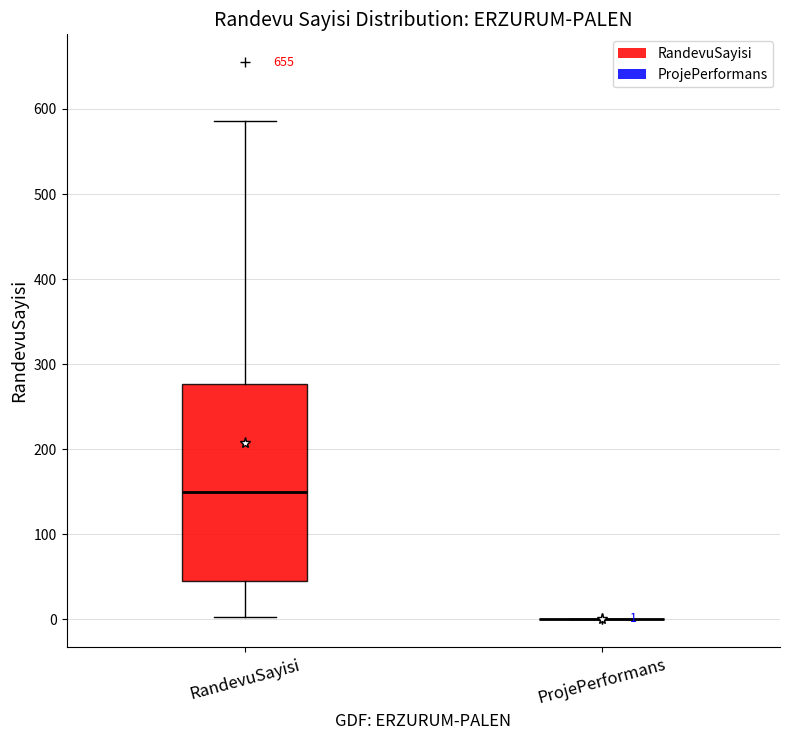

Which box is the tallest, from its lower edge to its upper edge?

RandevuSayisi